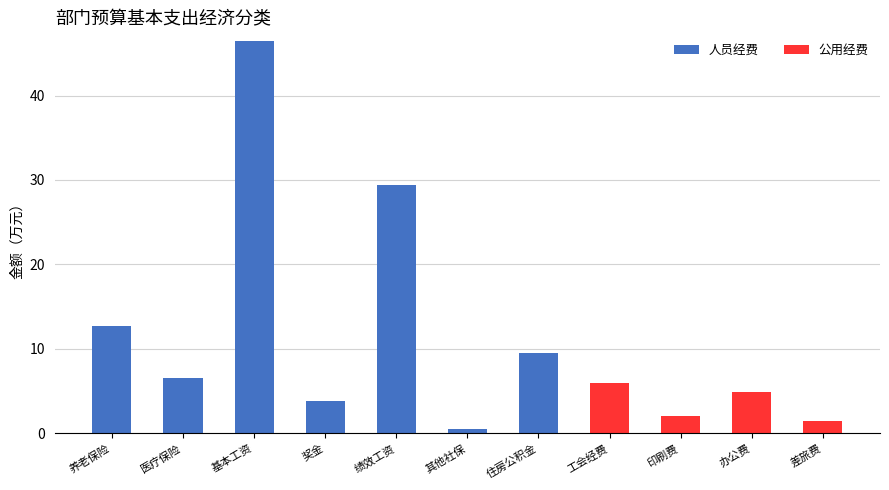

What is the sum of the 人员经费 values at 基本工资 and 医疗保险?

53.1